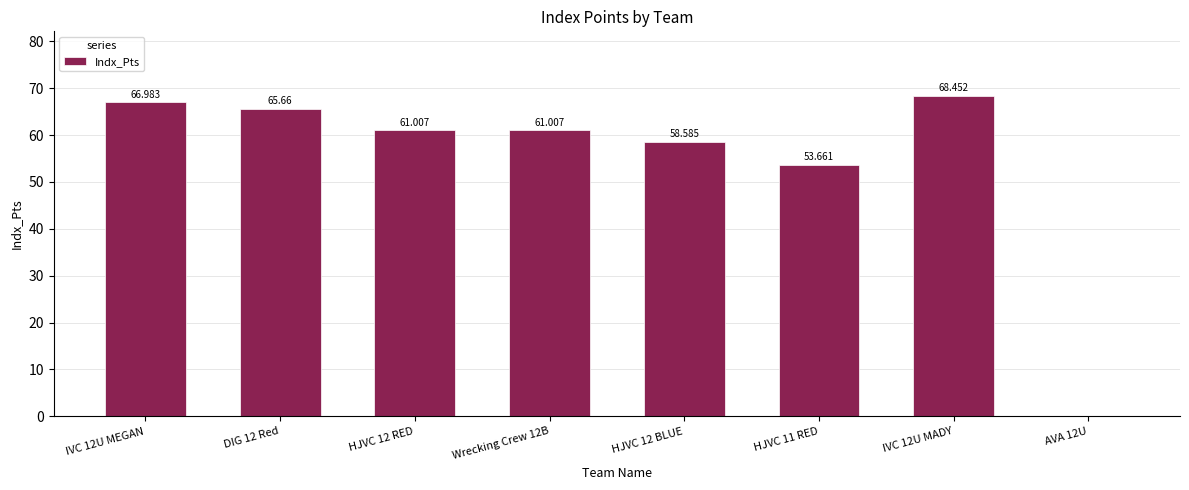

Reading right to left, transcribe all the data shown in this chart.

AVA 12U=0.0	IVC 12U MADY=68.5	HJVC 11 RED=53.7	HJVC 12 BLUE=58.6	Wrecking Crew 12B=61.0	HJVC 12 RED=61.0	DIG 12 Red=65.7	IVC 12U MEGAN=67.0